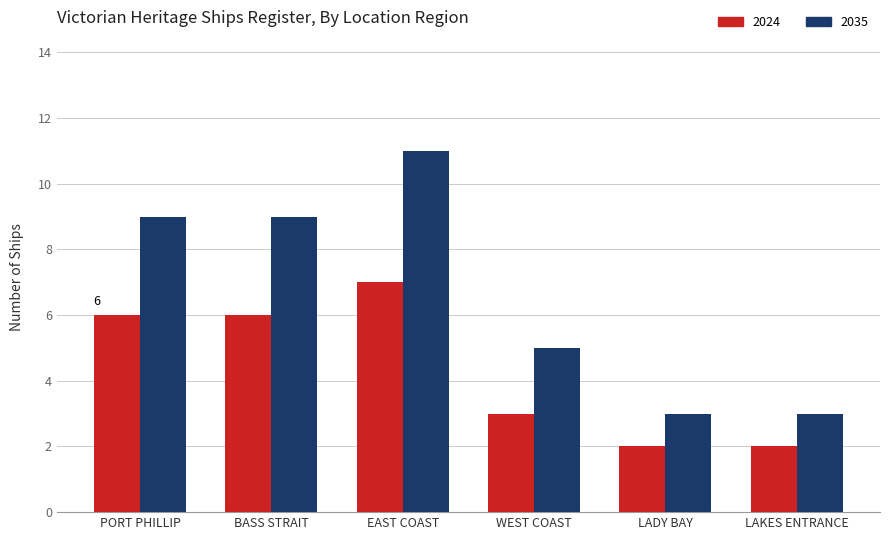

Read the 2024 value at BASS STRAIT.

6